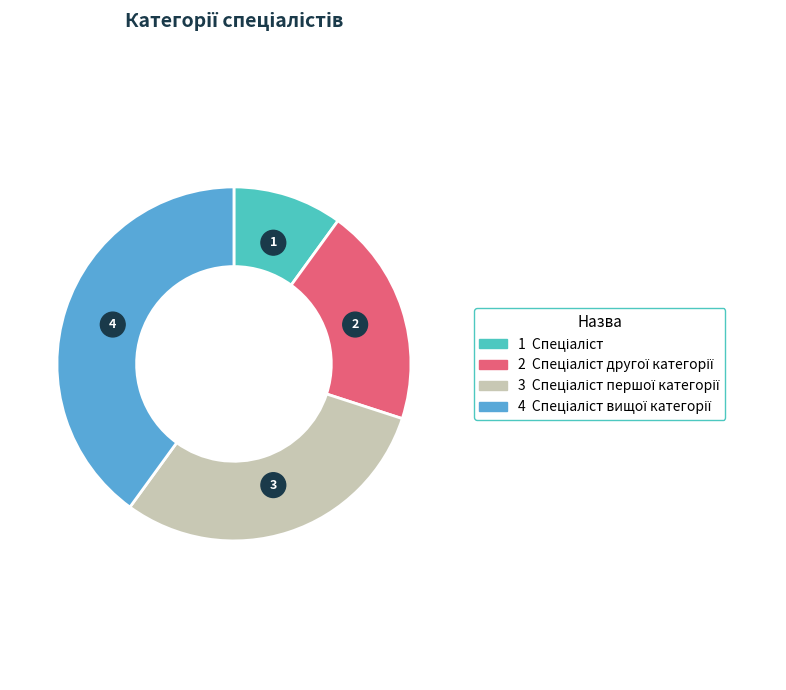

Is it true that Спеціаліст is 17% of the pie?

False